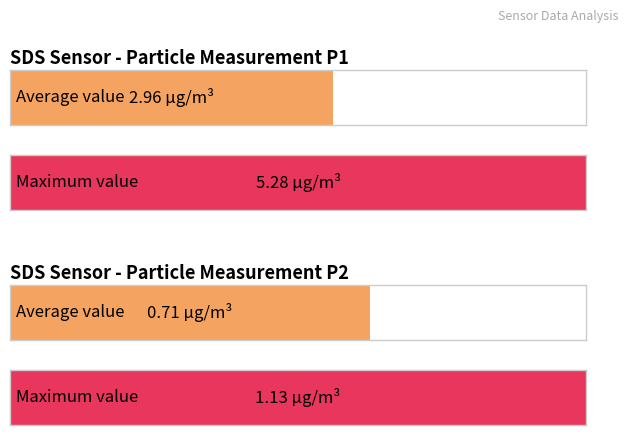

The value of SDS_P1 at 00:06 is 2.6. True or false?

False